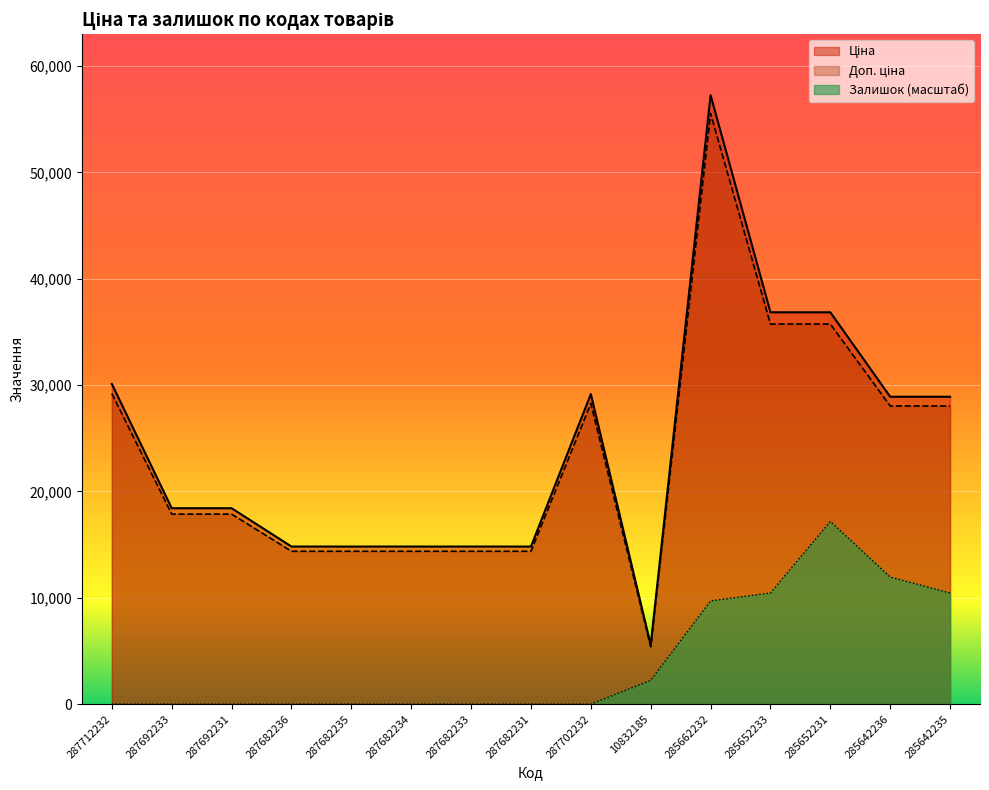

Which category has the highest value across all series?

285662232